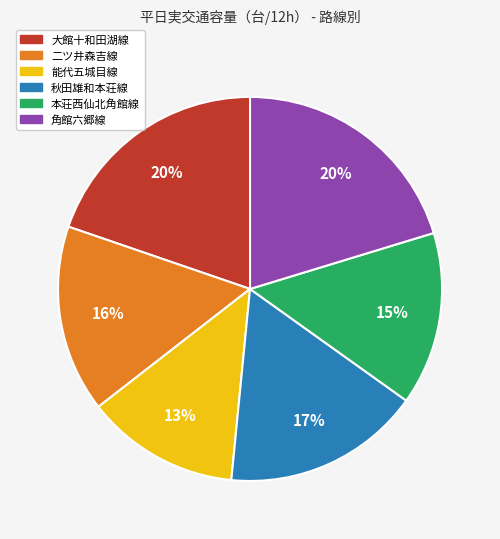

Combined, do 大館十和田湖線 and 二ツ井森吉線 account for over 50%?

No